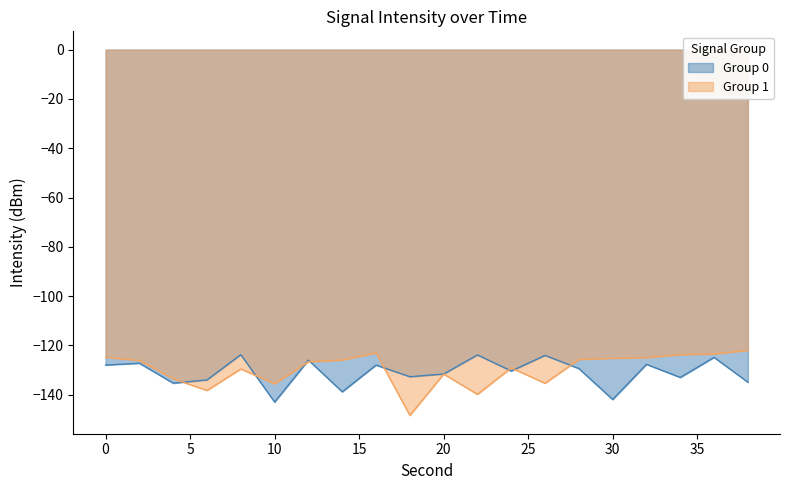

Reading left to right, list all the values displayed in this chart.

-128.0	-127.2	-135.3	-134.0	-123.7	-143.0	-126.0	-138.8	-128.0	-132.7	-131.6	-123.9	-130.4	-124.1	-129.4	-142.0	-127.7	-133.0	-124.9	-134.9